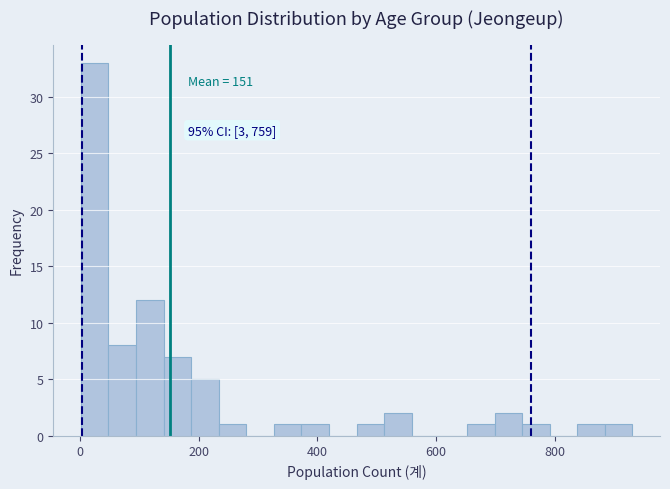

Around what value on the x-axis is the tallest bar? Give the approximate position of its centre, as read against the axis.

20